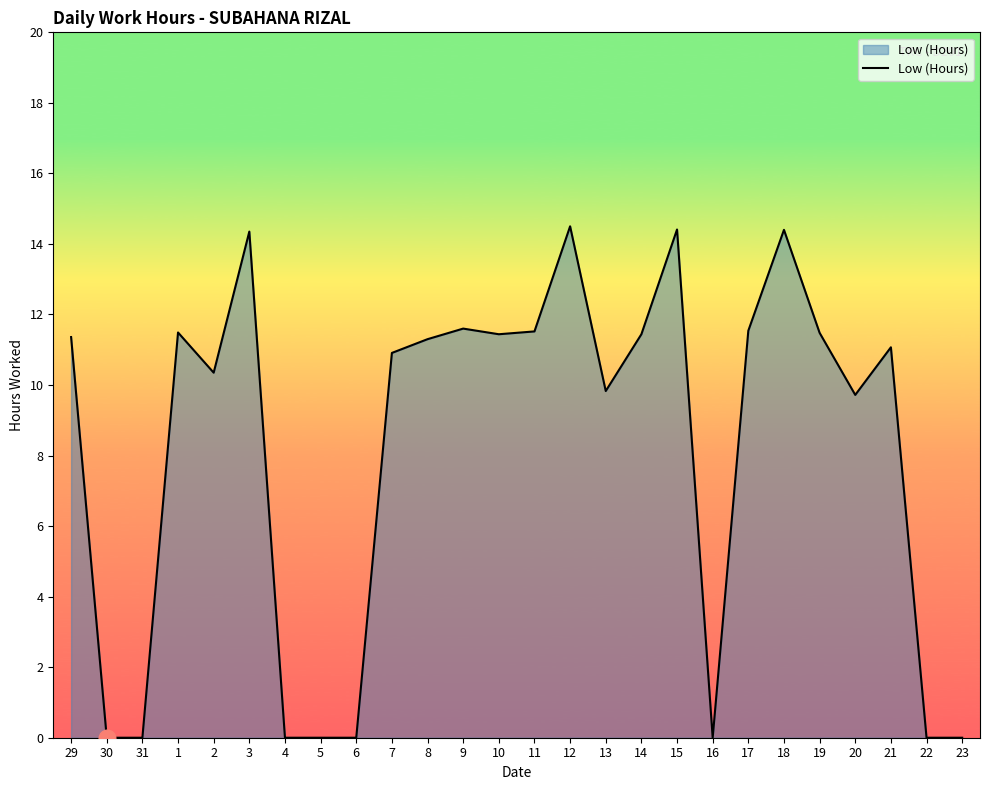

Where is the first local maximum?

1